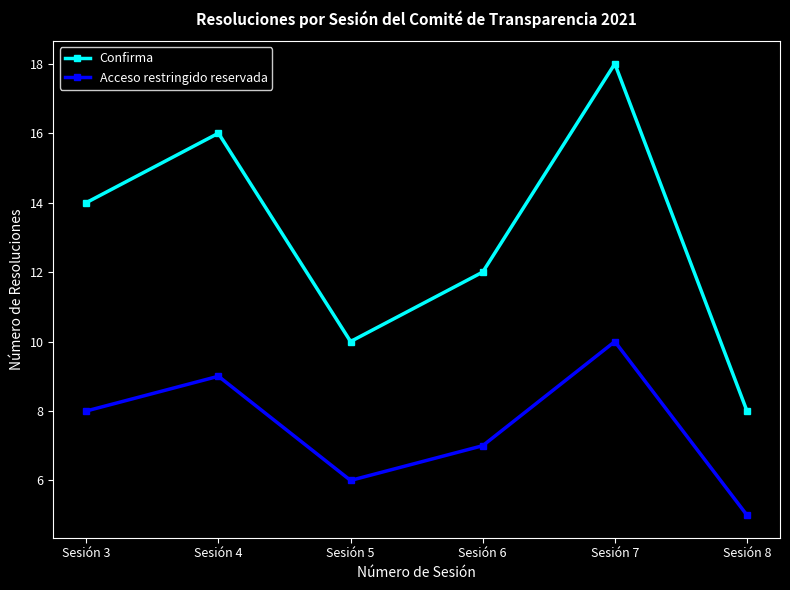

What is the sum of all Confirma values?

78